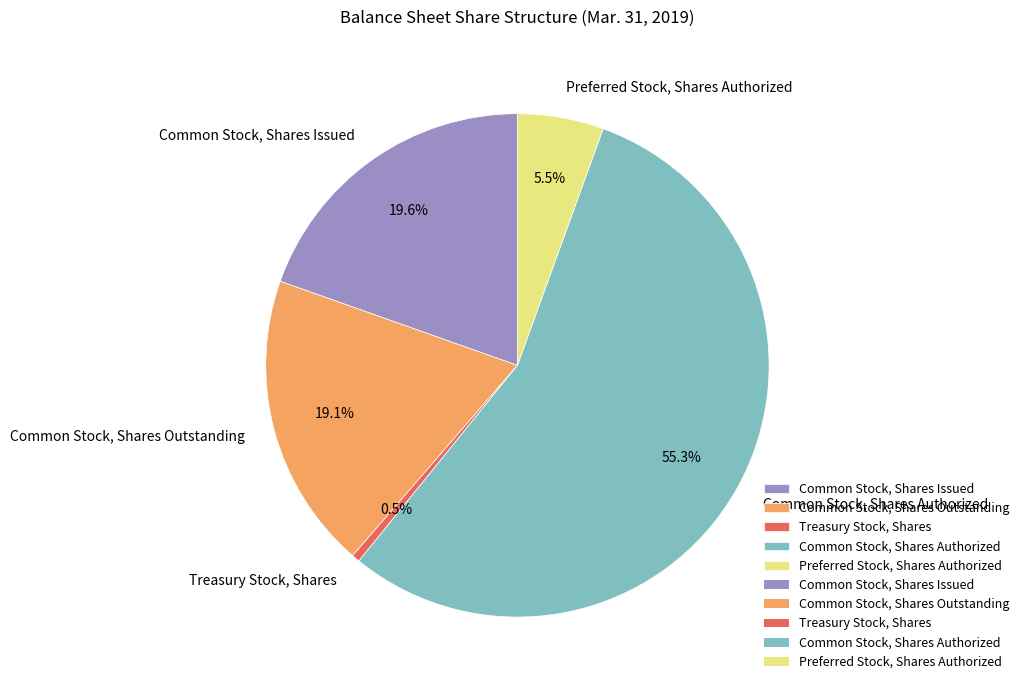

Count the number of slices in the pie.

5